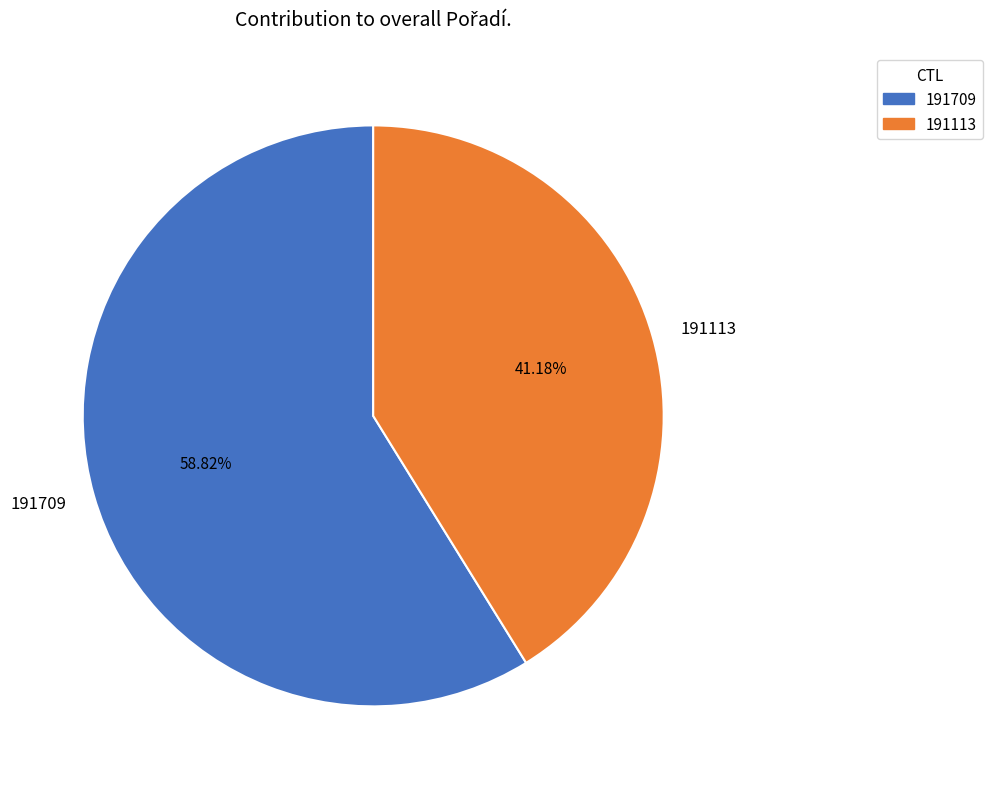

Is there a majority slice in this chart?

Yes